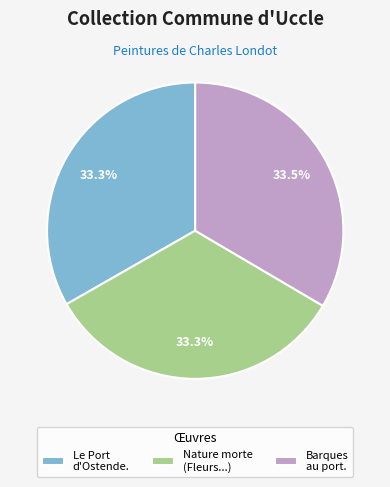

Does any single category account for the majority?

No